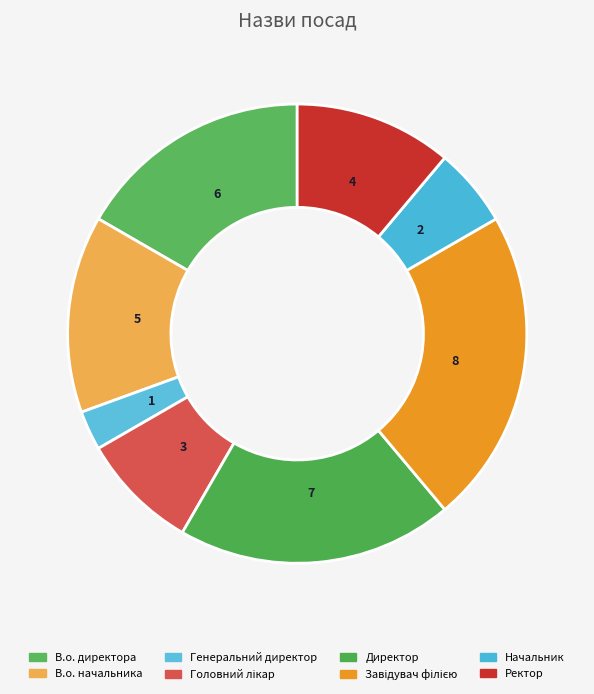

What is the ratio of the value at Завідувач філією to the value at Начальник?

4.0